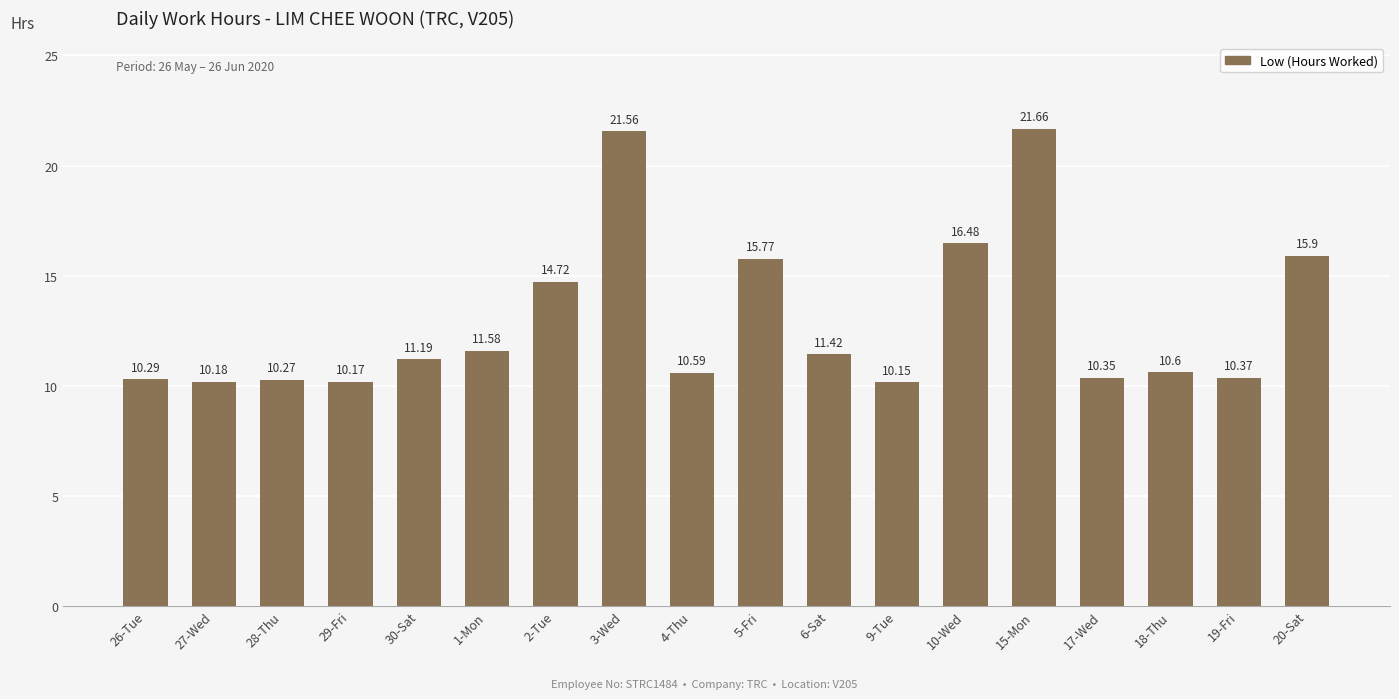

What is the value of the 13th bar from the left?

16.5